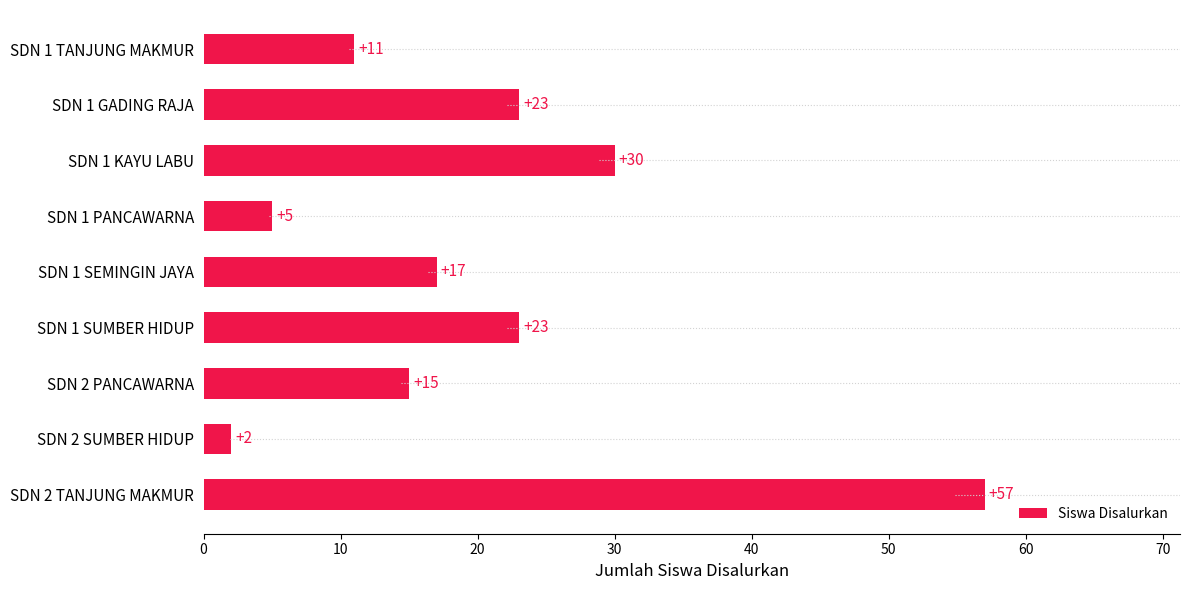

What is the label of the 9th bar from the top?

SDN 2 TANJUNG MAKMUR